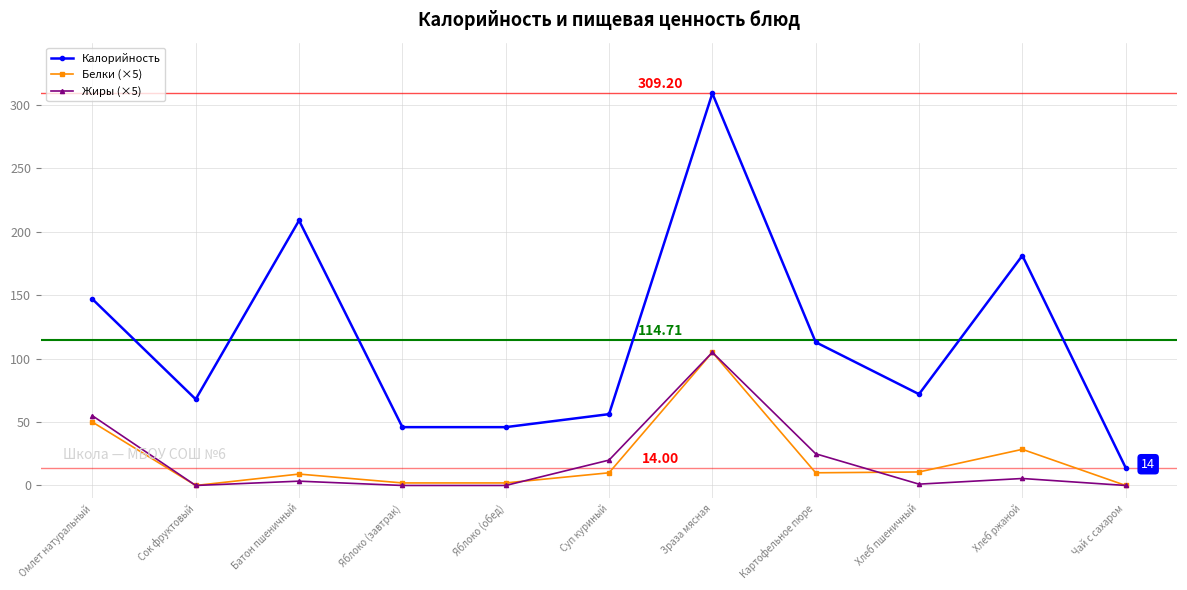

Where is Белки (×5) nearest to the value 52?

Омлет натуральный